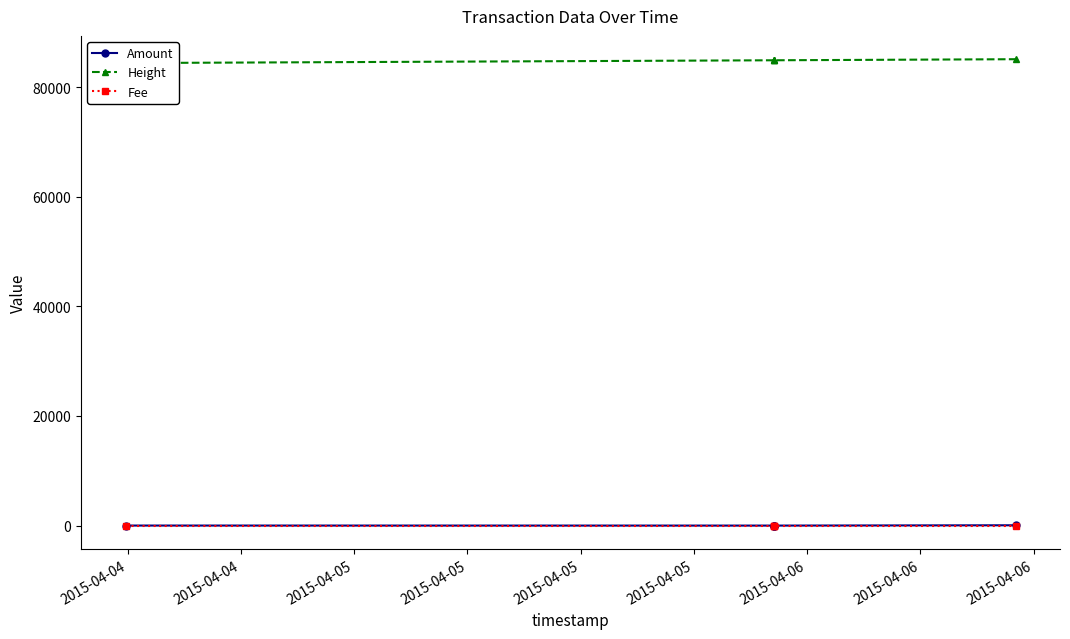

True or false: Height and Amount intersect in this chart.

False